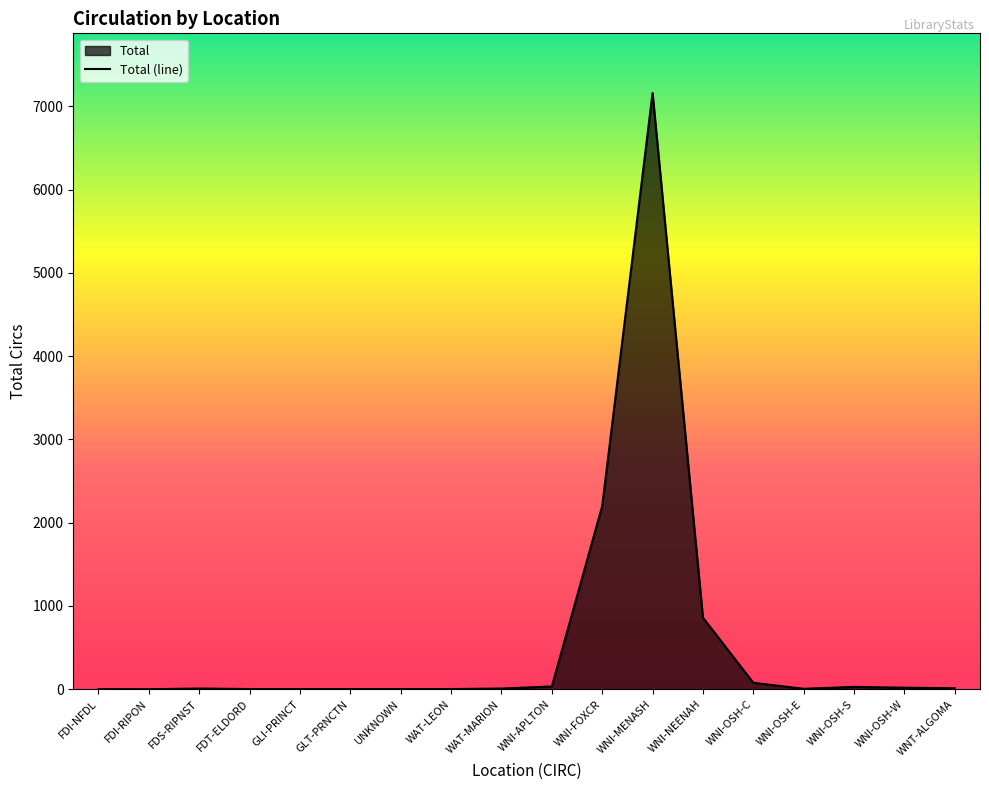

What is the smallest value displayed?

1